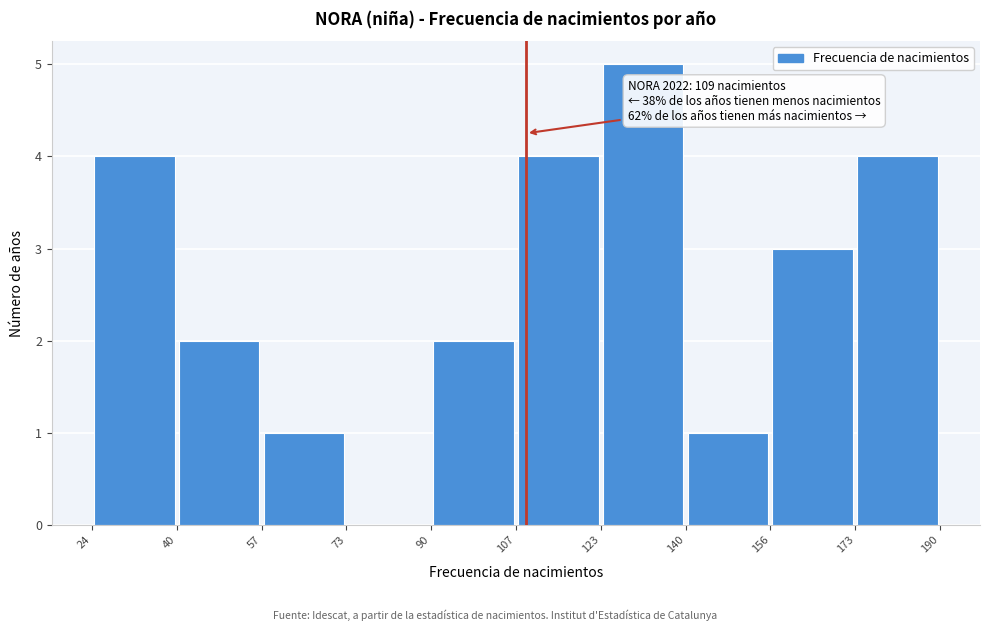

Which range on the x-axis has the tallest bar?

123 to 140